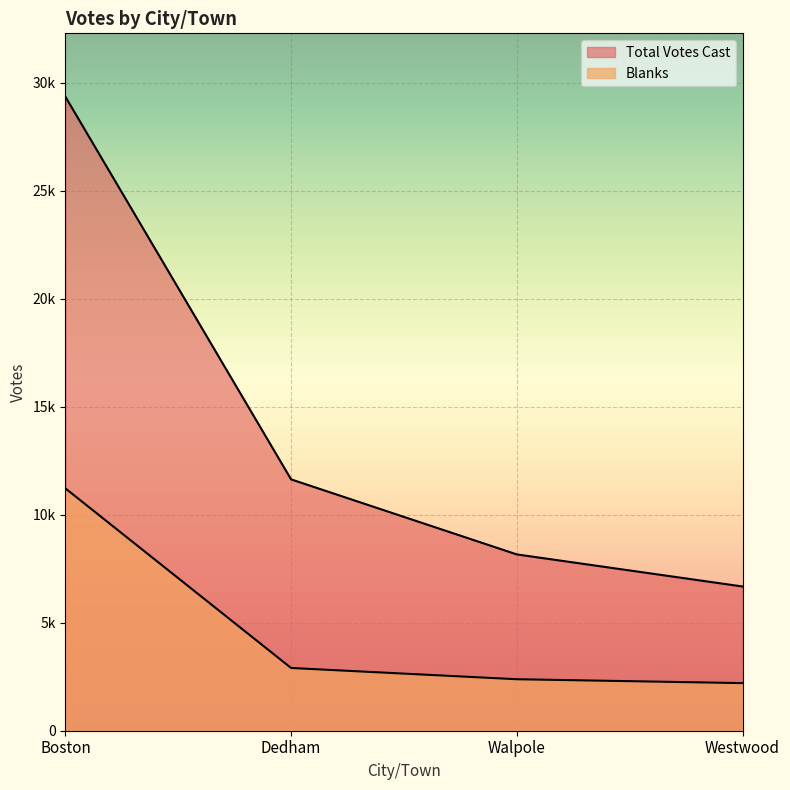

Reading right to left, transcribe all the data shown in this chart.

Blanks: 2205	2384	2905	11220
Total Votes Cast: 6678	8163	11637	29354